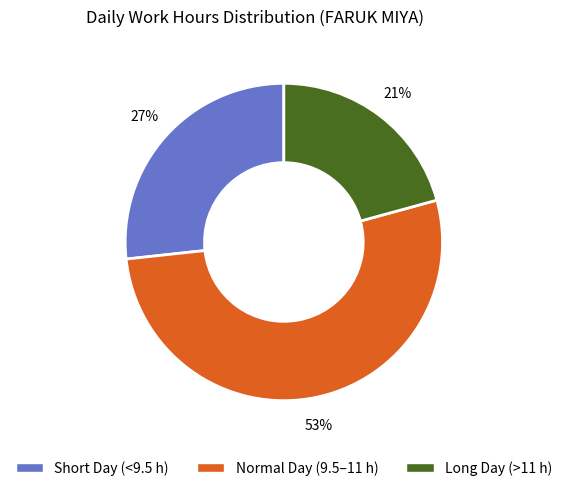

What is the largest slice in the pie chart?

Normal Day (9.5–11 h)